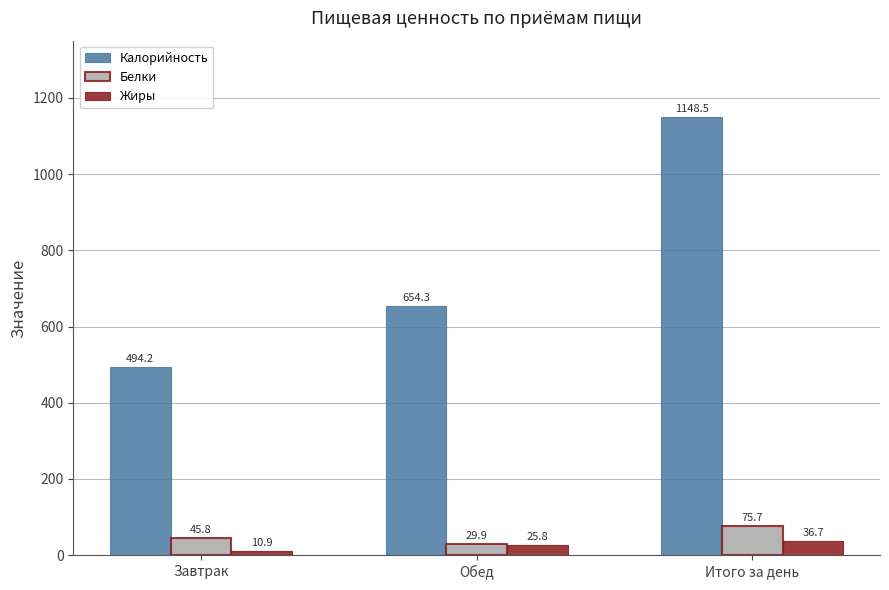

Is it true that Калорийность equals 1148.5 at Итого за день?

True